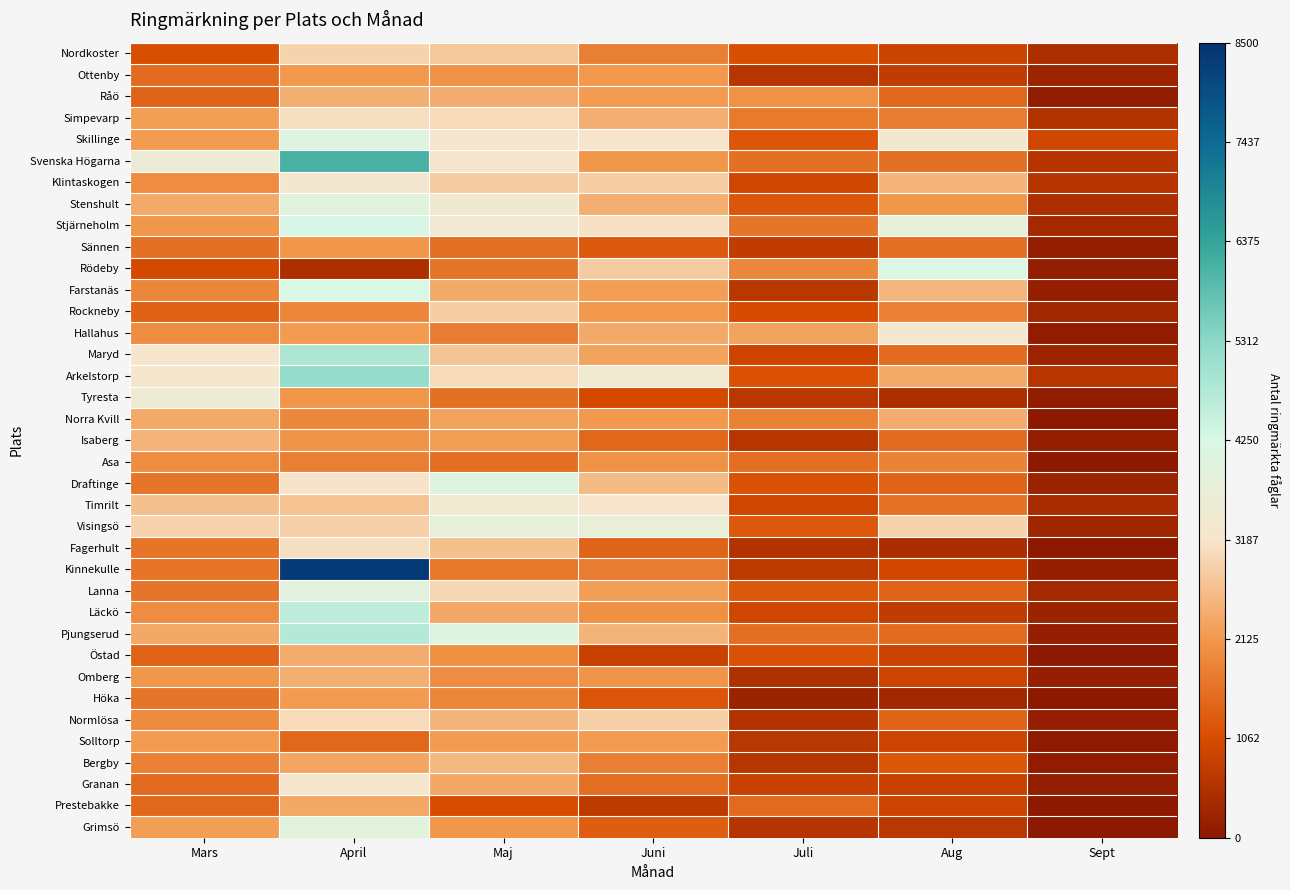

Reading left to right, transcribe all the data shown in this chart.

Nordkoster: Mars=1124	April=2936	Maj=2778	Juni=1790	Juli=1103	Aug=879	Sept=477
Ottenby: Mars=1511	April=2157	Maj=2038	Juni=2141	Juli=620	Aug=747	Sept=238
Råö: Mars=1417	April=2444	Maj=2419	Juni=2182	Juli=2048	Aug=1455	Sept=80
Simpevarp: Mars=2195	April=3102	Maj=3043	Juni=2432	Juli=1725	Aug=1737	Sept=557
Skillinge: Mars=2168	April=4060	Maj=3263	Juni=3197	Juli=1212	Aug=3330	Sept=936
Svenska Högarna: Mars=3569	April=6088	Maj=3206	Juni=2097	Juli=1579	Aug=1561	Sept=573
Klintaskogen: Mars=1971	April=3349	Maj=2828	Juni=2885	Juli=940	Aug=2501	Sept=577
Stenshult: Mars=2369	April=3930	Maj=3442	Juni=2453	Juli=1197	Aug=2107	Sept=493
Stjärneholm: Mars=2124	April=4268	Maj=3398	Juni=3126	Juli=1656	Aug=3818	Sept=339
Sännen: Mars=1589	April=2110	Maj=1584	Juni=1240	Juli=752	Aug=1587	Sept=100
Rödeby: Mars=1002	April=481	Maj=1654	Juni=2855	Juli=1906	Aug=4185	Sept=126
Farstanäs: Mars=1871	April=4249	Maj=2377	Juni=2211	Juli=650	Aug=2540	Sept=165
Rockneby: Mars=1372	April=1869	Maj=2885	Juni=2153	Juli=1043	Aug=1797	Sept=305
Hallahus: Mars=1990	April=2181	Maj=1756	Juni=2375	Juli=2288	Aug=3325	Sept=86
Maryd: Mars=3240	April=4817	Maj=2749	Juni=2287	Juli=897	Aug=1522	Sept=240
Arkelstorp: Mars=3309	April=5164	Maj=3047	Juni=3395	Juli=1160	Aug=2381	Sept=630
Tyresta: Mars=3520	April=2117	Maj=1591	Juni=1008	Juli=635	Aug=467	Sept=88
Norra Kvill: Mars=2381	April=1912	Maj=2272	Juni=2130	Juli=1820	Aug=2393	Sept=4
Isaberg: Mars=2517	April=2087	Maj=2222	Juni=1452	Juli=615	Aug=1508	Sept=118
Asa: Mars=1985	April=1778	Maj=1528	Juni=2045	Juli=1534	Aug=1855	Sept=0
Draftinge: Mars=1642	April=3177	Maj=4045	Juni=2611	Juli=1145	Aug=1418	Sept=211
Timrilt: Mars=2669	April=2702	Maj=3398	Juni=3202	Juli=935	Aug=1616	Sept=403
Visingsö: Mars=2938	April=2921	Maj=3773	Juni=3697	Juli=1230	Aug=2922	Sept=271
Fagerhult: Mars=1633	April=3115	Maj=2675	Juni=1411	Juli=535	Aug=442	Sept=7
Kinnekulle: Mars=1650	April=8350	Maj=1674	Juni=1752	Juli=692	Aug=994	Sept=140
Lanna: Mars=1654	April=3892	Maj=2989	Juni=2202	Juli=1253	Aug=1406	Sept=352
Läckö: Mars=1988	April=4643	Maj=2340	Juni=2025	Juli=942	Aug=736	Sept=232
Pjungserud: Mars=2336	April=4741	Maj=4078	Juni=2516	Juli=1541	Aug=1511	Sept=145
Östad: Mars=1414	April=2423	Maj=1997	Juni=837	Juli=1136	Aug=879	Sept=0
Omberg: Mars=2123	April=2434	Maj=1989	Juni=2062	Juli=510	Aug=898	Sept=133
Höka: Mars=1638	April=2185	Maj=1874	Juni=1192	Juli=223	Aug=322	Sept=28
Normlösa: Mars=1947	April=3032	Maj=2508	Juni=2897	Juli=543	Aug=1424	Sept=146
Solltorp: Mars=2180	April=1435	Maj=2174	Juni=2183	Juli=659	Aug=921	Sept=59
Bergby: Mars=1824	April=2293	Maj=2589	Juni=1784	Juli=618	Aug=1212	Sept=72
Granan: Mars=1519	April=3274	Maj=2346	Juni=1544	Juli=839	Aug=845	Sept=118
Prestebakke: Mars=1439	April=2326	Maj=1068	Juni=713	Juli=1465	Aug=920	Sept=2
Grimsö: Mars=2204	April=3935	Maj=2101	Juni=1295	Juli=575	Aug=649	Sept=0